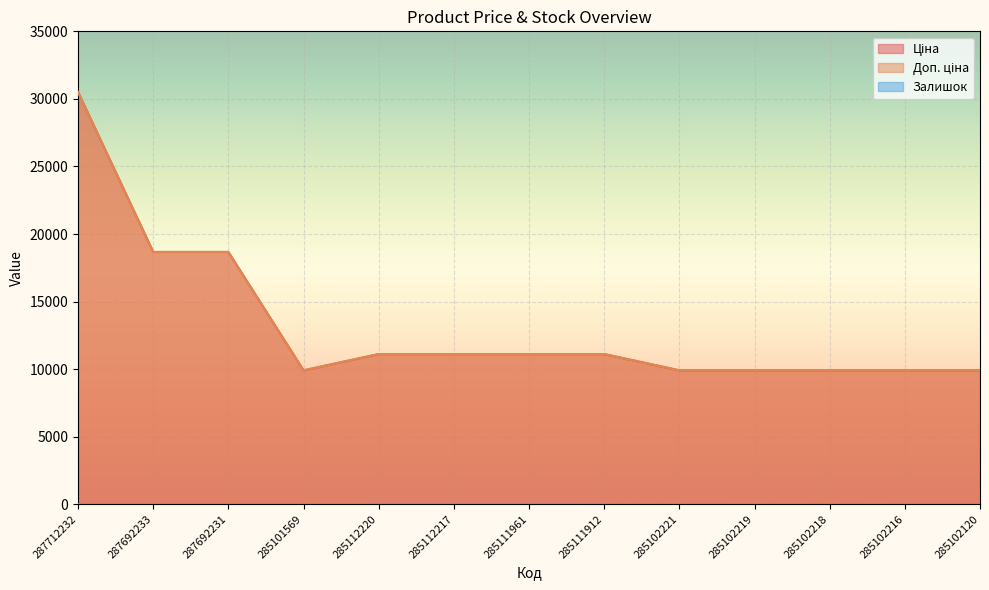

Reading left to right, extract all data points from this chart.

Ціна: 30512.3	18671.5	18671.5	9908.5	11113.6	11113.6	11113.6	11113.6	9908.5	9908.5	9908.5	9908.5	9908.5
Доп. ціна: 30512.3	18671.5	18671.5	9908.5	11113.6	11113.6	11113.6	11113.6	9908.5	9908.5	9908.5	9908.5	9908.5
Залишок: 0.0	0.0	0.0	0.0	17.0	17.0	17.0	14.0	8.0	7.0	3.0	0.0	0.0